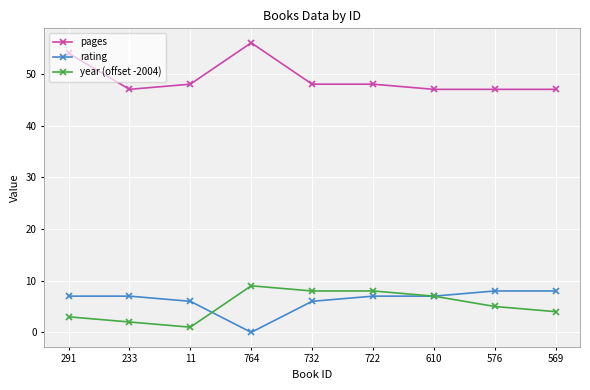

Reading right to left, extract all data points from this chart.

pages: 47	47	47	48	48	56	48	47	54
rating: 8	8	7	7	6	0	6	7	7
year (offset -2004): 4	5	7	8	8	9	1	2	3